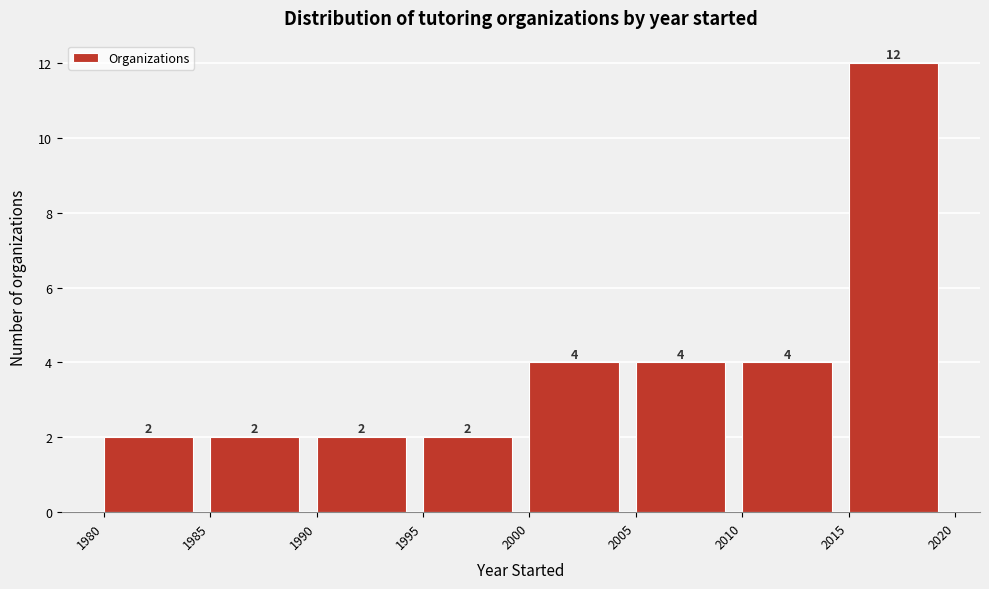

Which range on the x-axis has the tallest bar?

2015 to 2020